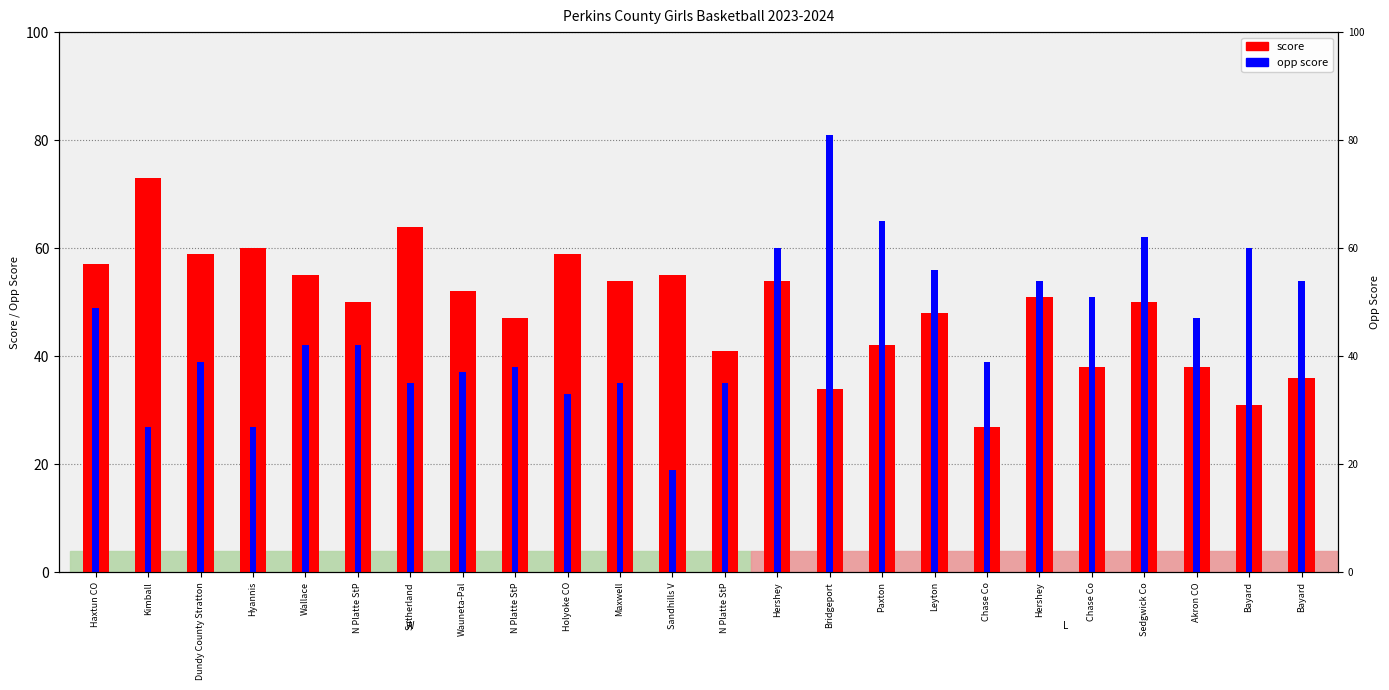

List the labels in order of value, smallest first.

Chase Co, Bayard, Bridgeport, Bayard, Chase Co, Akron CO, N Platte StP, Paxton, N Platte StP, Leyton, N Platte StP, Sedgwick Co, Hershey, Wauneta-Pal, Maxwell, Hershey, Wallace, Sandhills V, Haxtun CO, Dundy County Stratton, Holyoke CO, Hyannis, Sutherland, Kimball